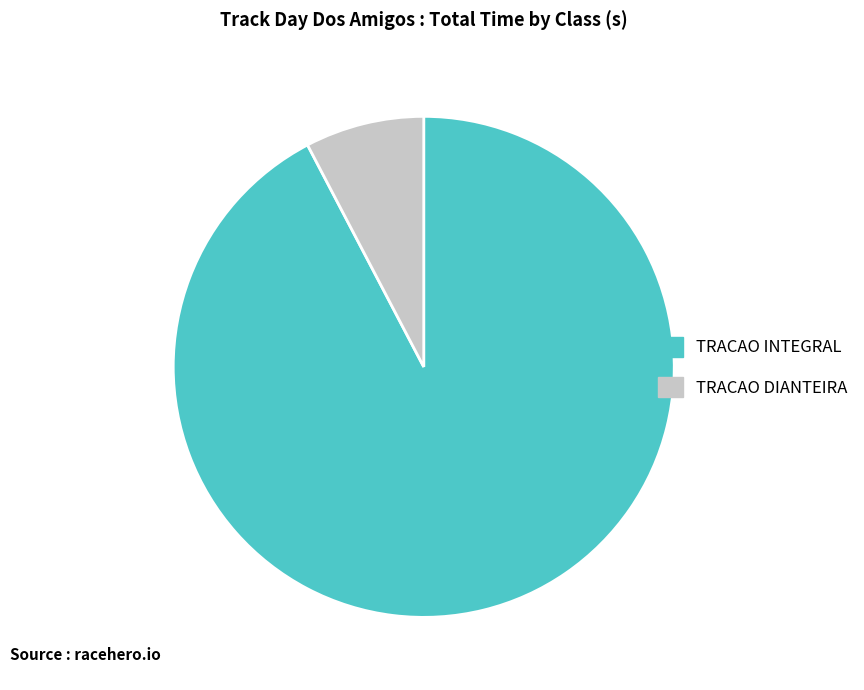

Which slice represents more than half of the pie?

TRACAO INTEGRAL